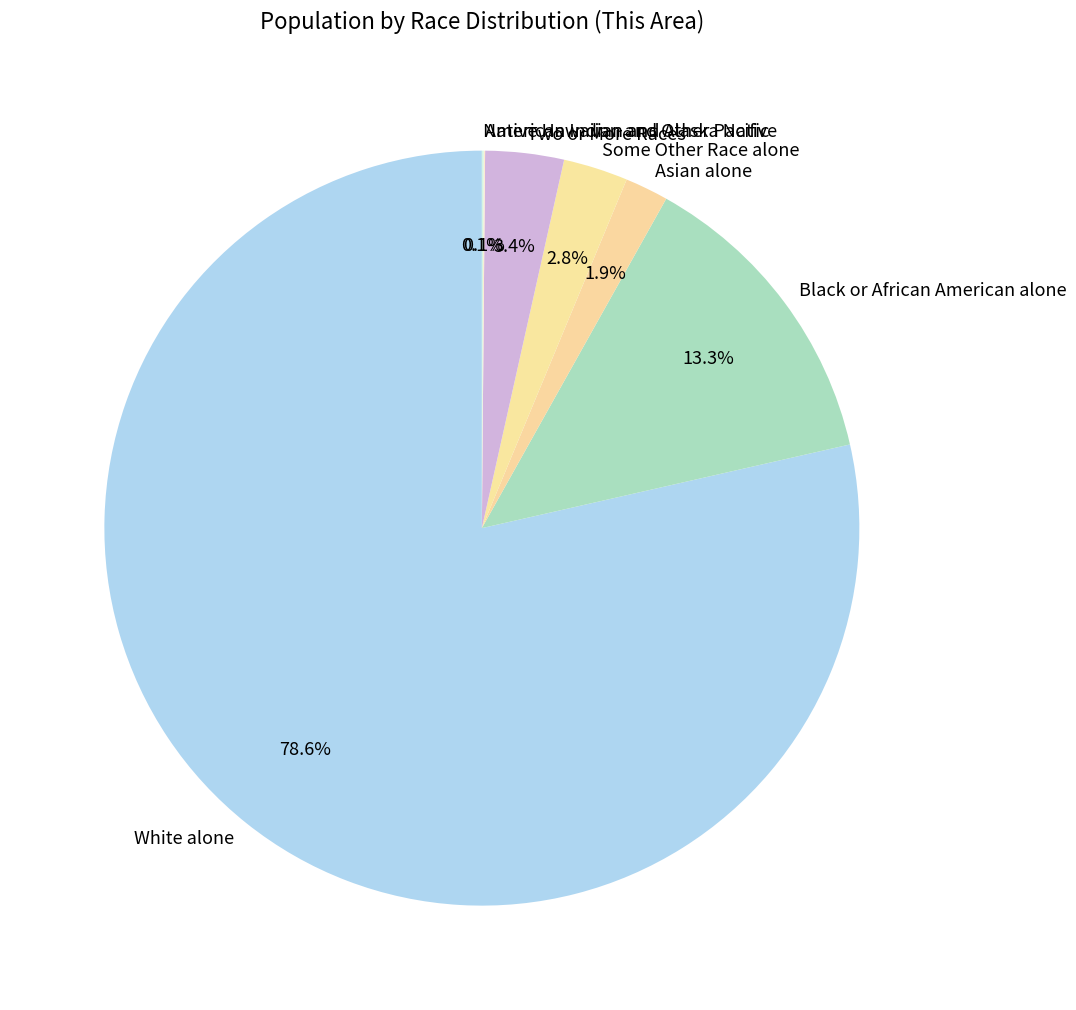

The Asian alone slice represents 10% of the pie. True or false?

False